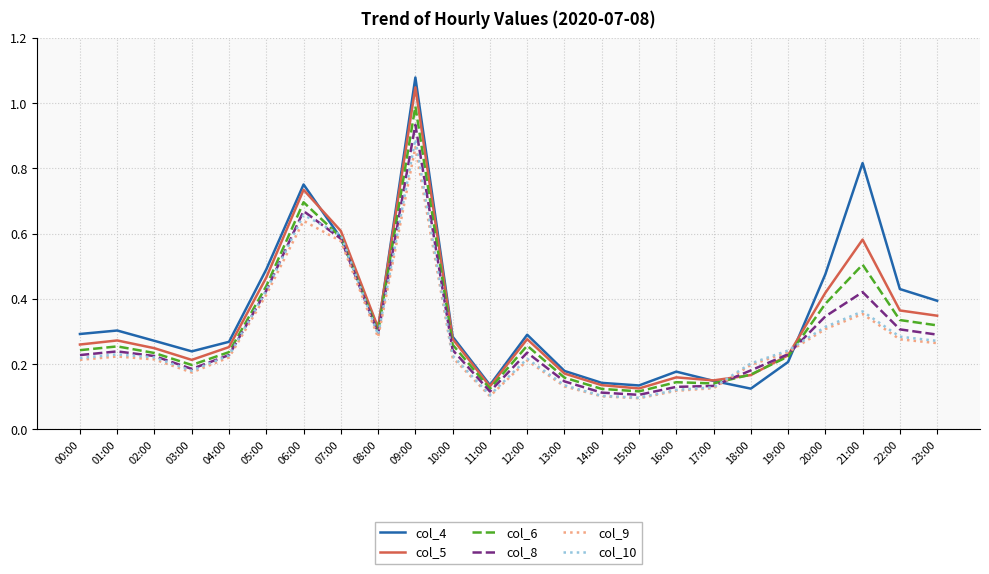

At which label does col_5 reach its peak?

09:00